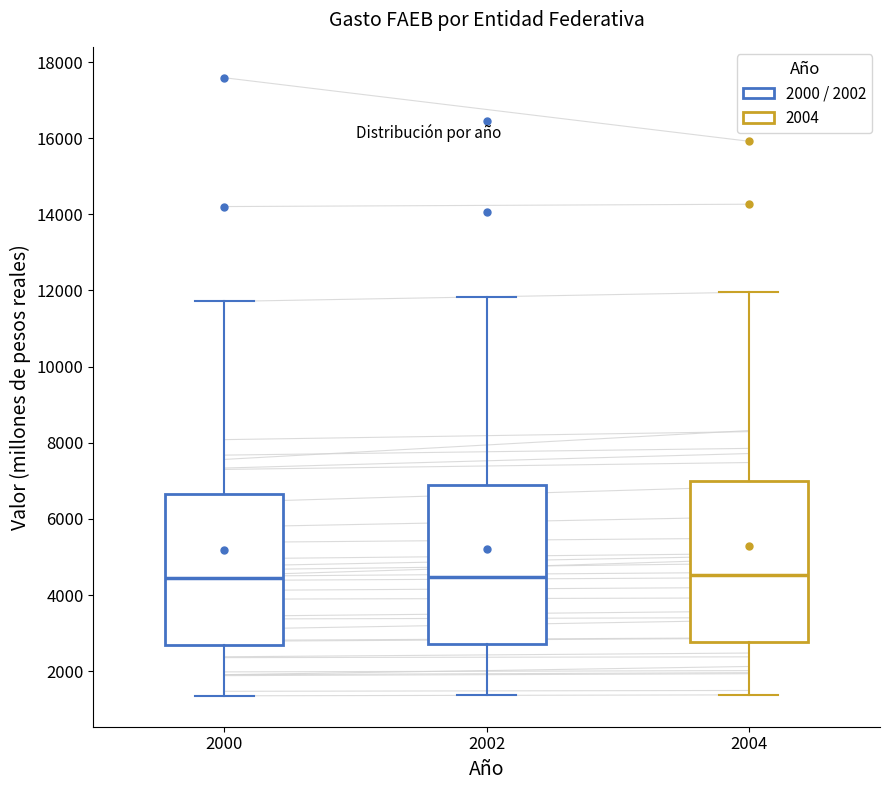

Reading left to right, read every box against the y-axis: the position of its median line, the range the box covers, and the ends of its whiskers. The values are not printed on the chart, so give them approximately, as read against the axis.

2000: median 4400, box 2600 to 6600, whiskers 1400 to 11800
2002: median 4400, box 2800 to 6800, whiskers 1400 to 11800
2004: median 4600, box 2800 to 7000, whiskers 1400 to 12000